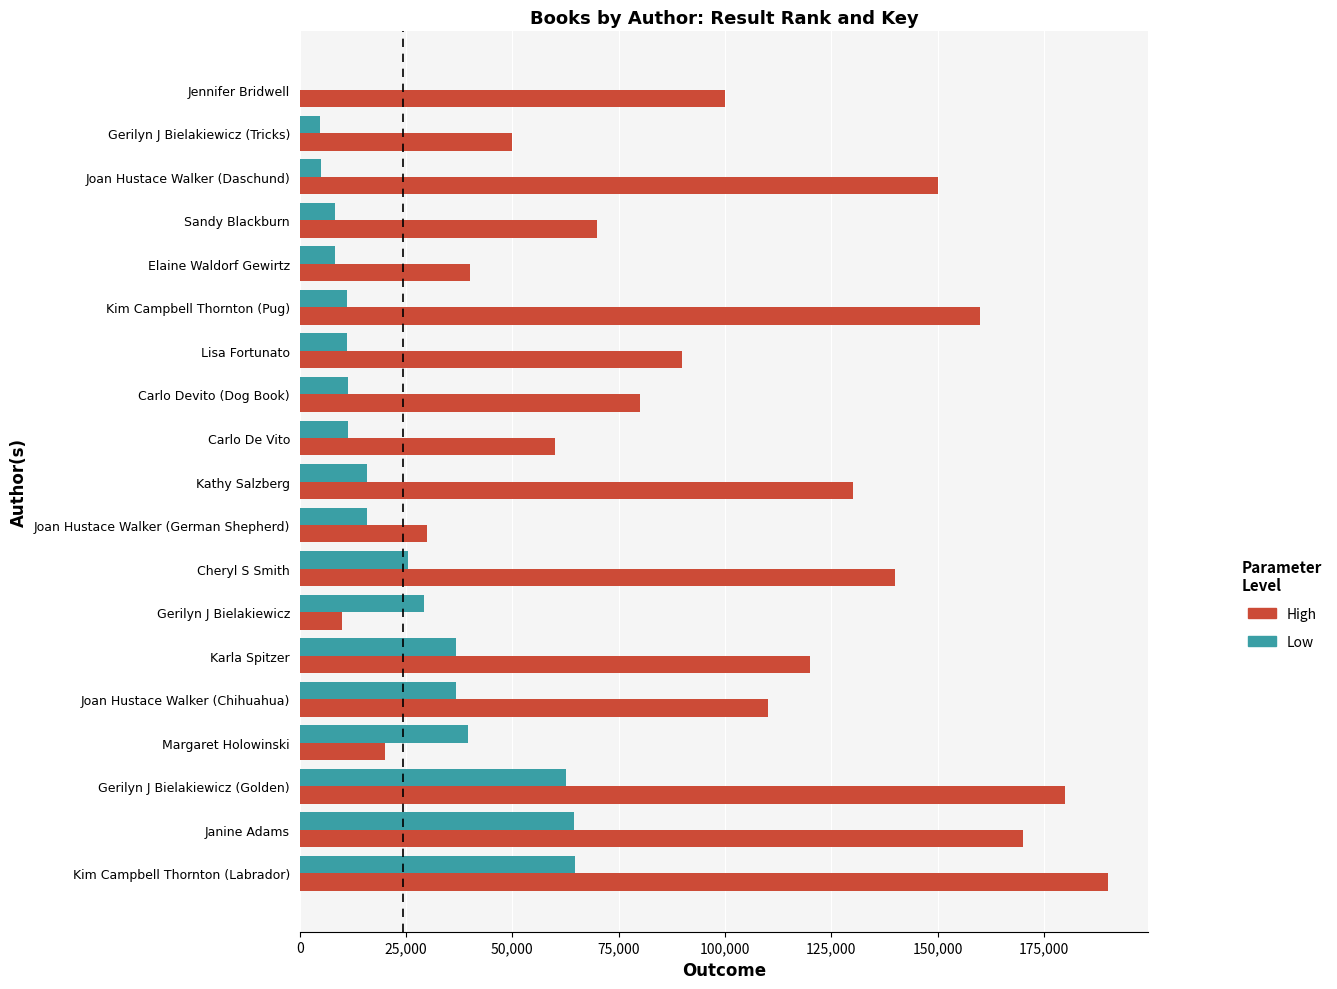

What is the sum of the High values at Carlo Devito (Dog Book) and Gerilyn J Bielakiewicz?

90000